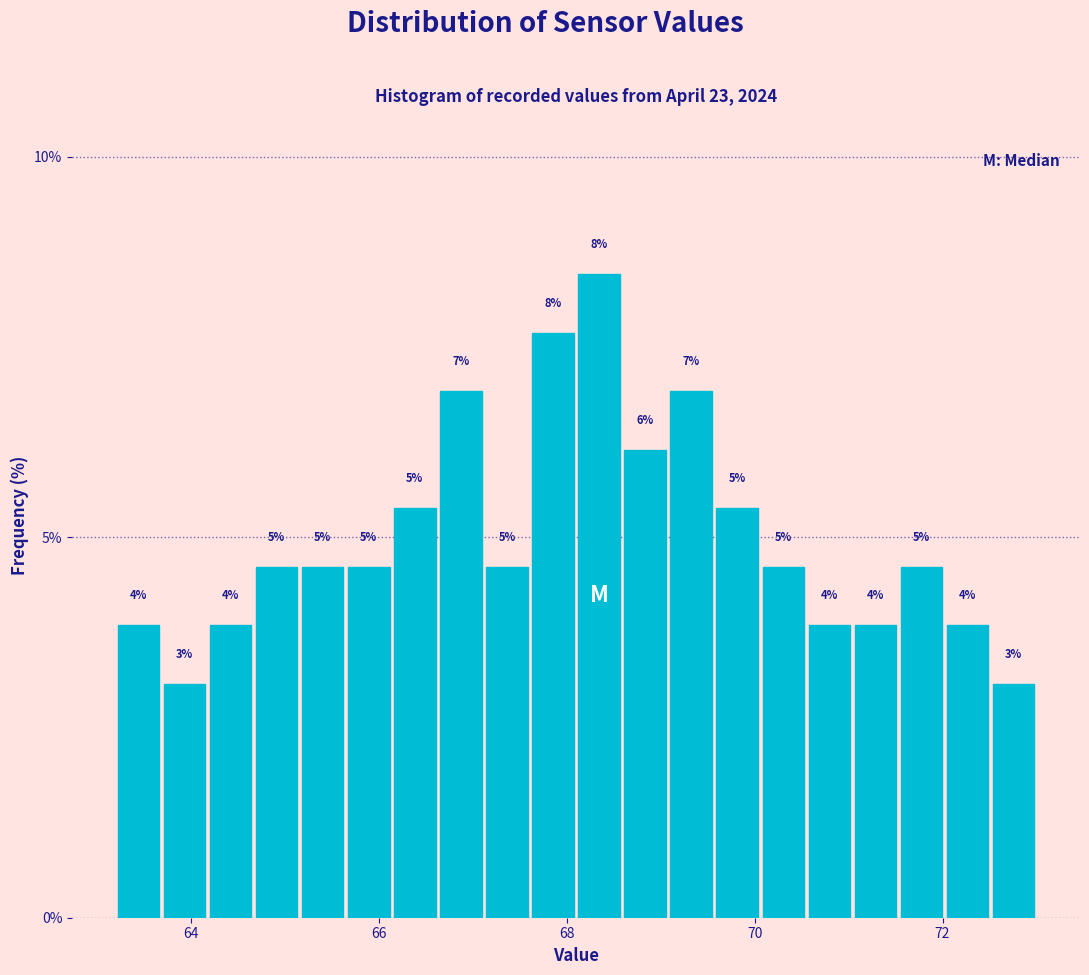

Read against the x-axis, roughly where is the centre of the tallest bar?

68.4